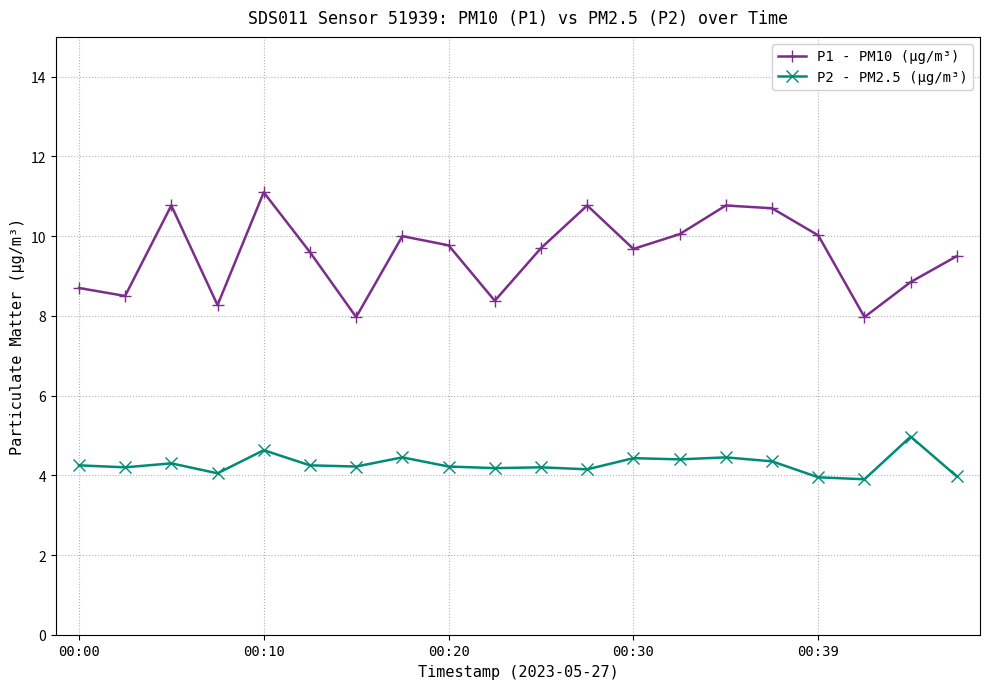

In P2 - PM2.5 (μg/m³), how many points are higher than both neighbors (excluding endpoints)?

7